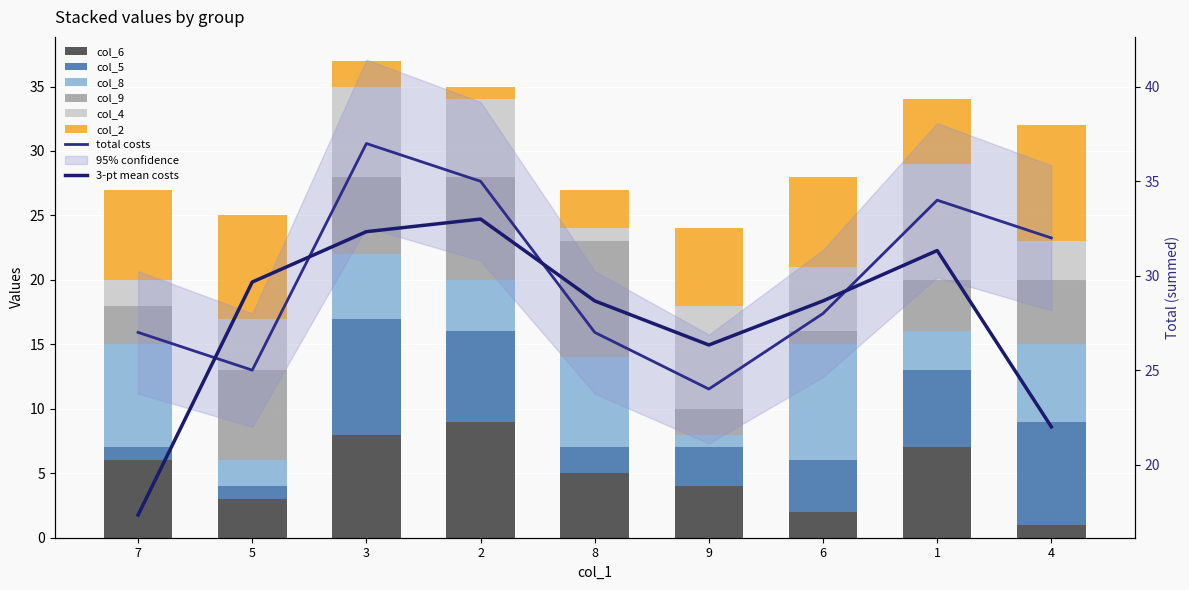

True or false: col_4 has a value of 3 at 4.

True